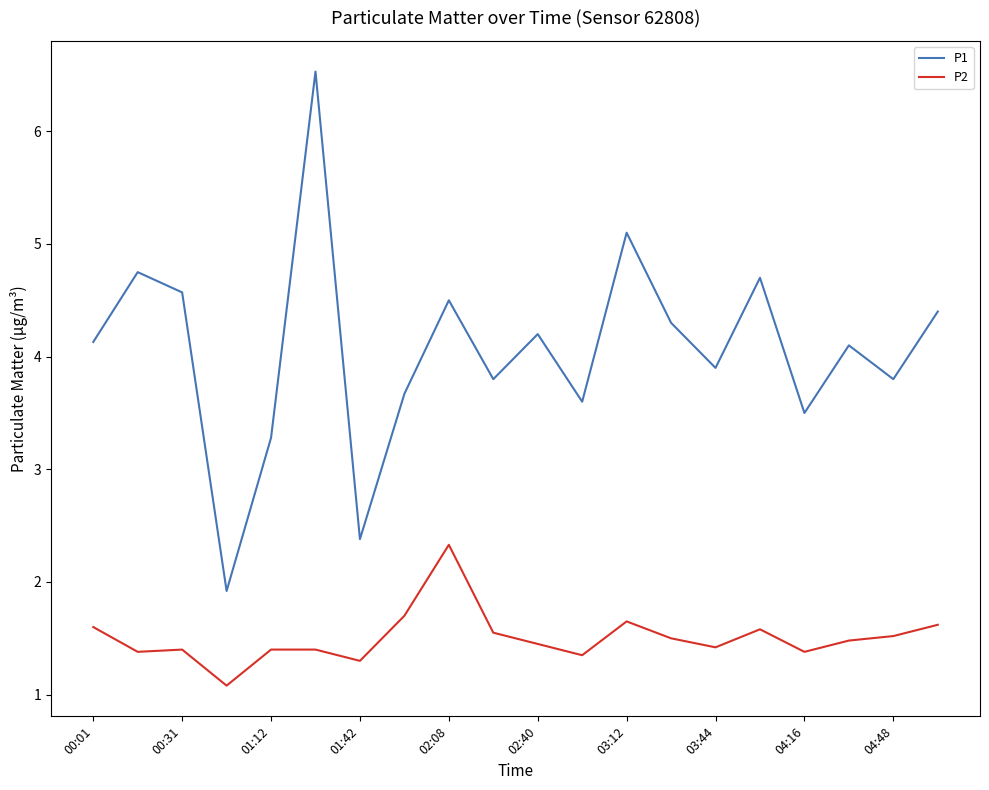

What is the highest value of the P2 series?

2.3